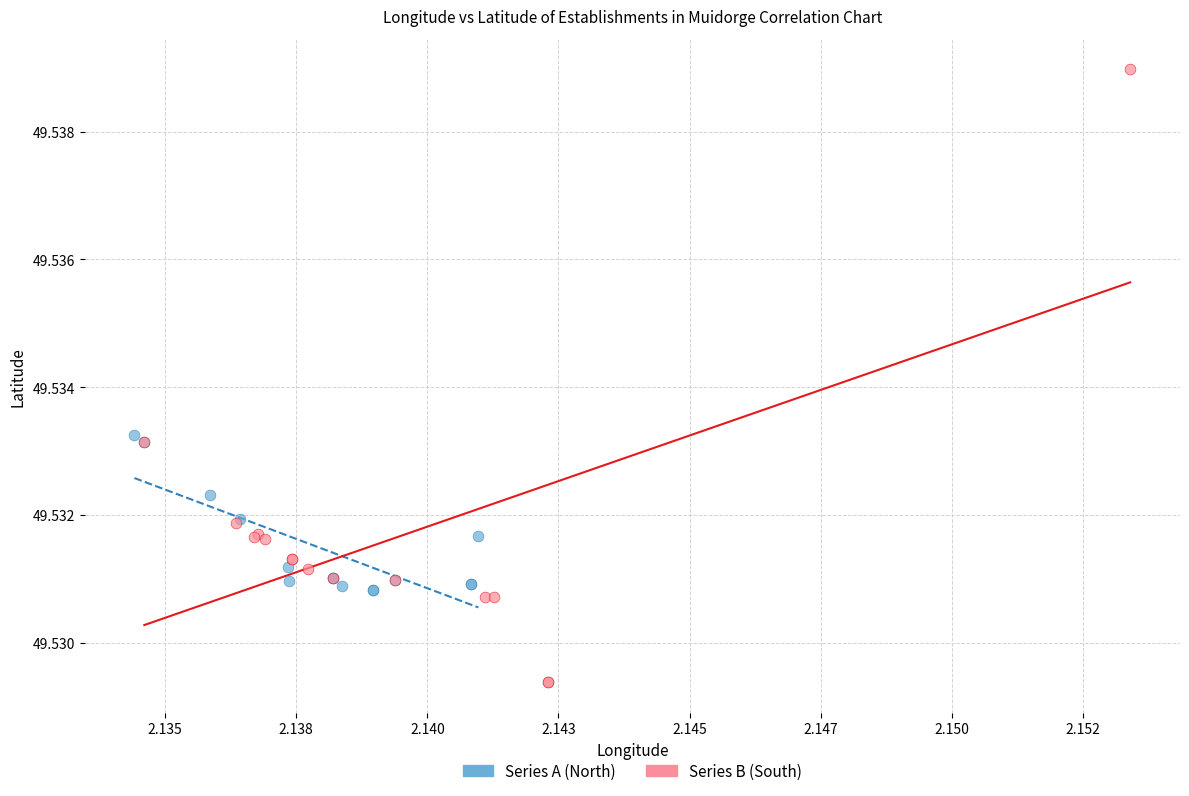

Which series contains the highest Y value?

Series B (South)